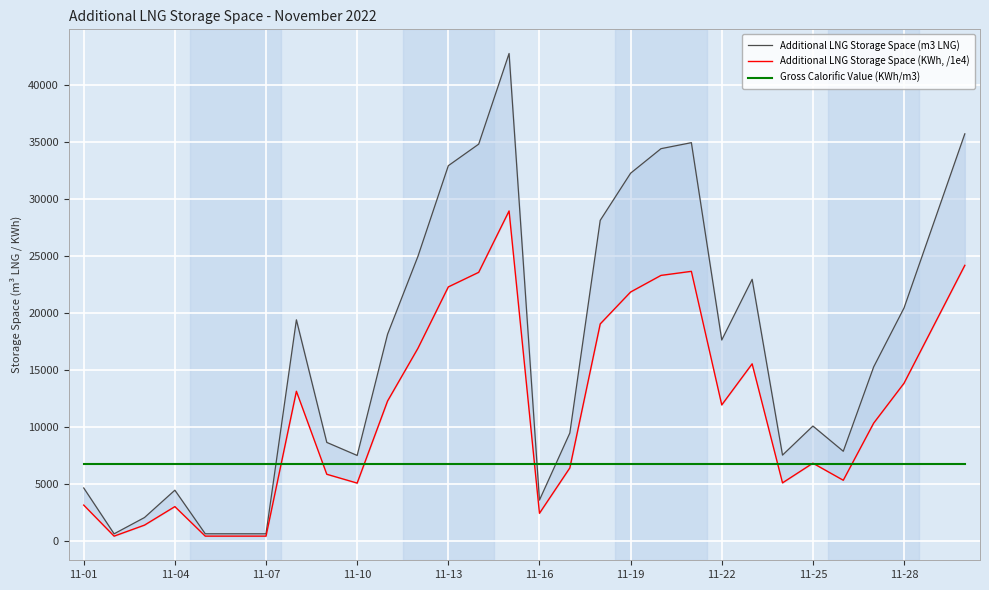

True or false: Gross Calorific Value (KWh/m3) has more than 2 points higher than both neighbors.

False